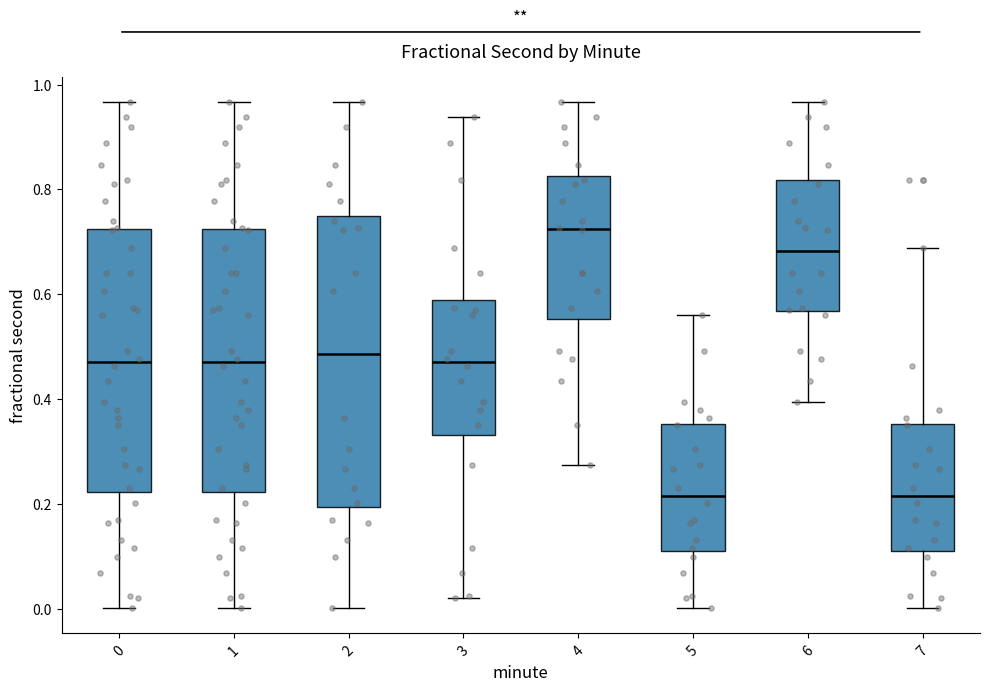

Reading left to right, read every box against the y-axis: the position of its median line, the range the box covers, and the ends of its whiskers. The values are not printed on the chart, so give them approximately, as read against the axis.

0: median 0.46, box 0.22 to 0.72, whiskers 0.00 to 0.96
1: median 0.46, box 0.22 to 0.72, whiskers 0.00 to 0.96
2: median 0.48, box 0.20 to 0.74, whiskers 0.00 to 0.96
3: median 0.46, box 0.34 to 0.58, whiskers 0.02 to 0.94
4: median 0.72, box 0.56 to 0.82, whiskers 0.28 to 0.96
5: median 0.22, box 0.12 to 0.36, whiskers 0.00 to 0.56
6: median 0.68, box 0.56 to 0.82, whiskers 0.40 to 0.96
7: median 0.22, box 0.12 to 0.36, whiskers 0.00 to 0.68